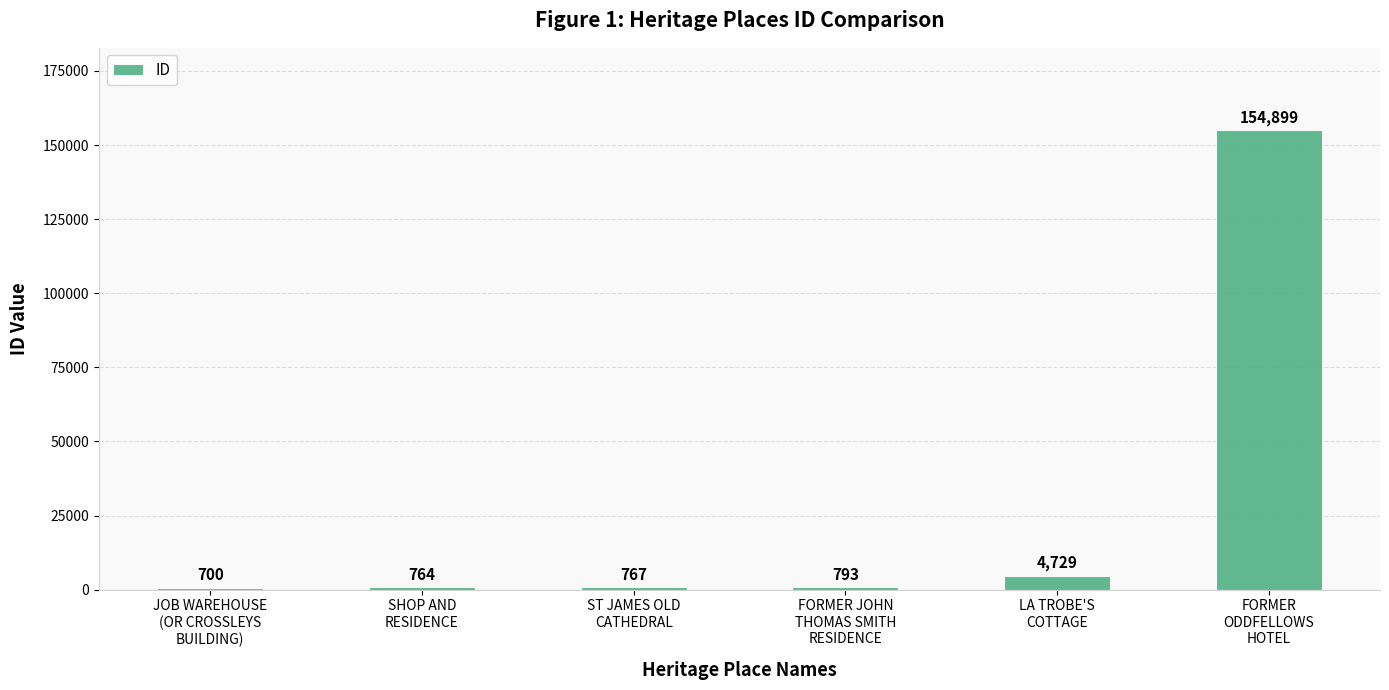

Count the number of categories in the chart.

6